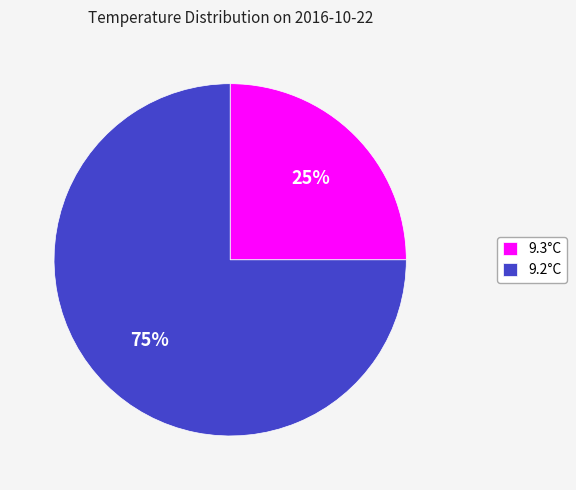

To the nearest percent, what is the combined percentage of 9.2°C and 9.3°C?

100%